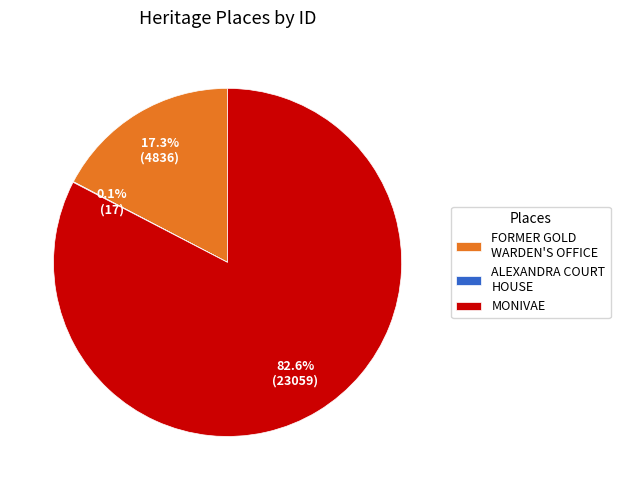

Which category accounts for the majority?

MONIVAE